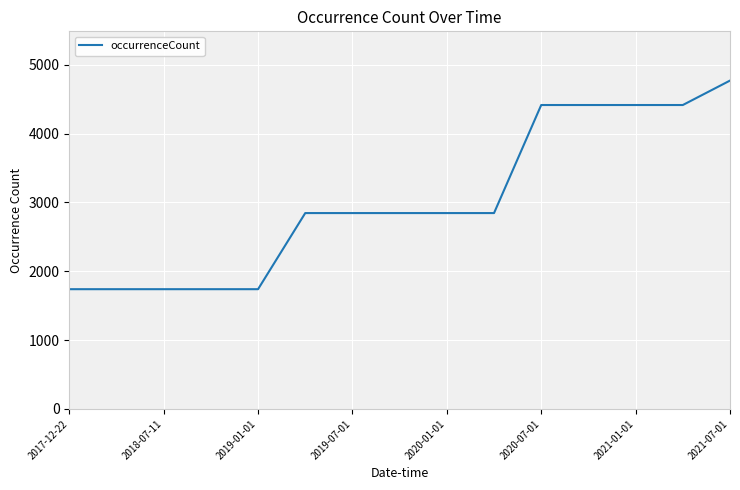

What is the greatest value displayed?

4771